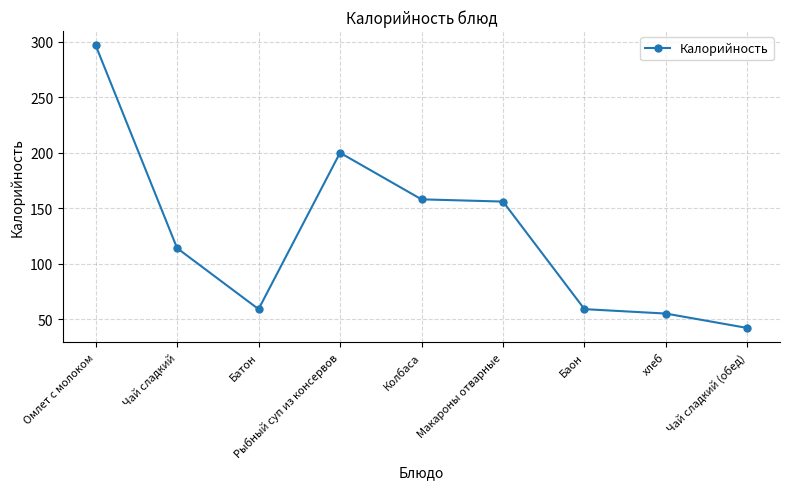

What is the label of the 9th point from the right?

Омлет с молоком